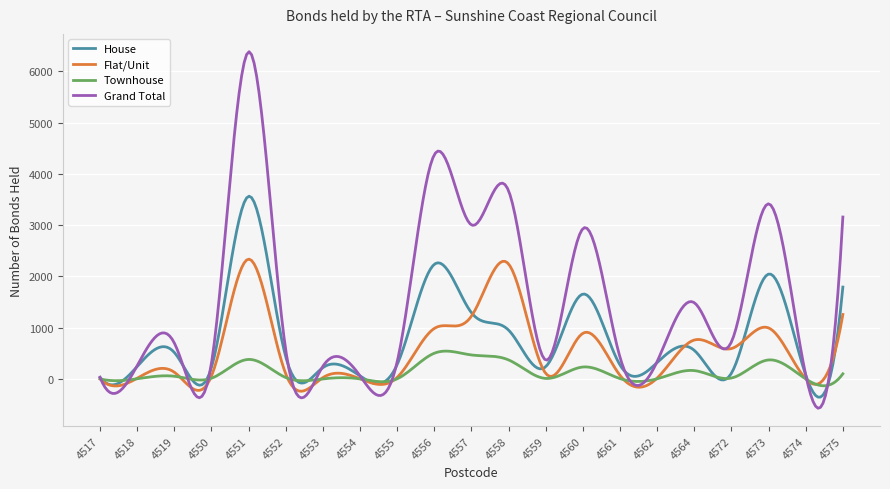

Which series has the widest spread of values?

Grand Total